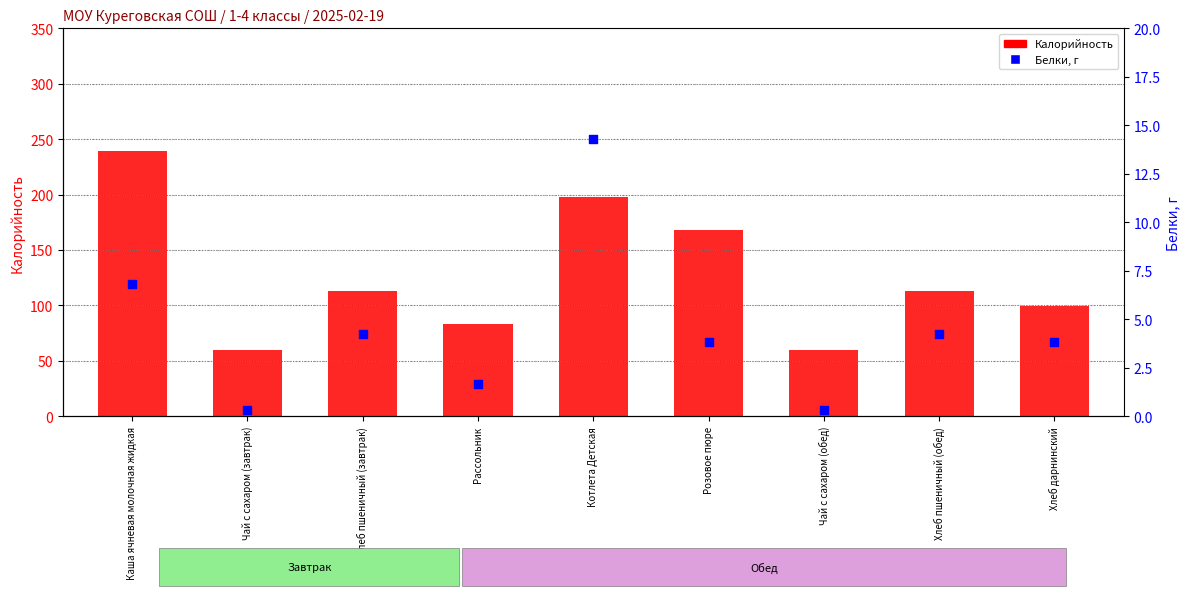

What are all the series names shown in the legend?

Калорийность, Белки